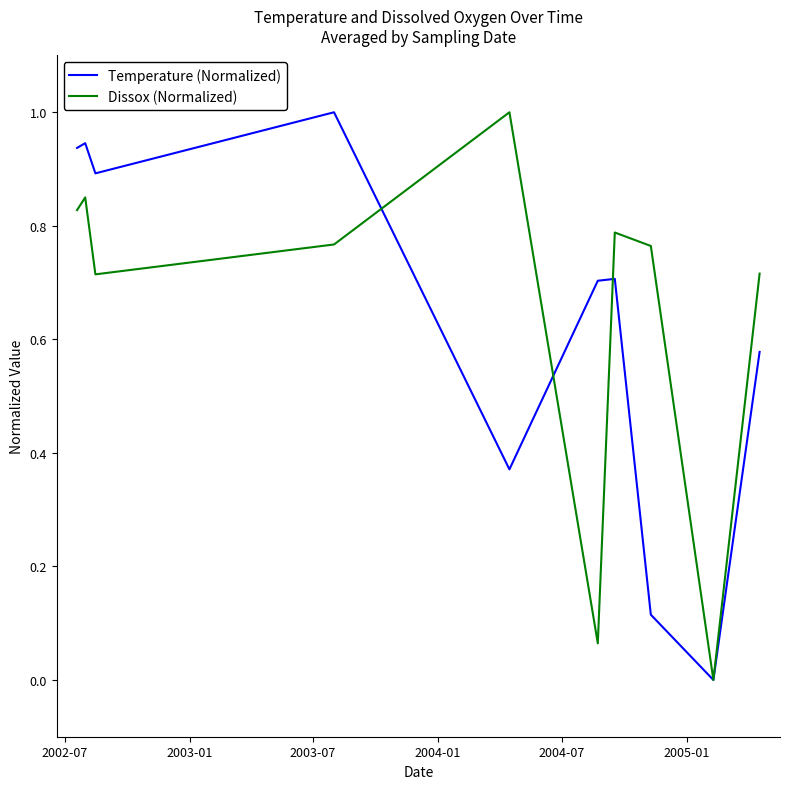

Does the chart have visible grid lines?

No